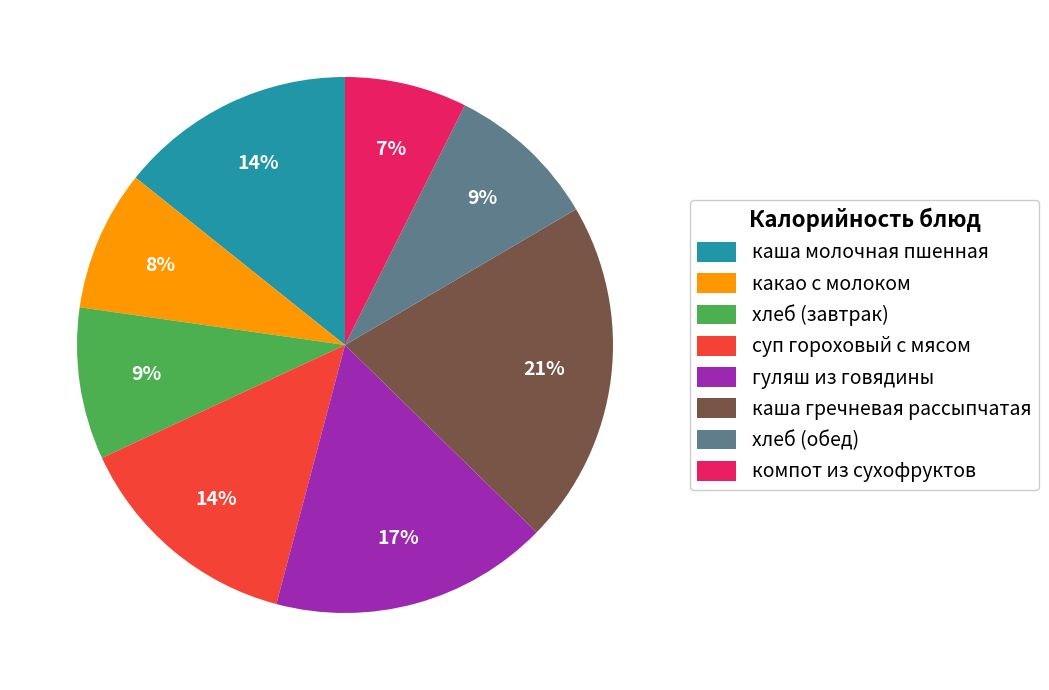

Does суп гороховый с мясом account for over 50% of the chart?

No